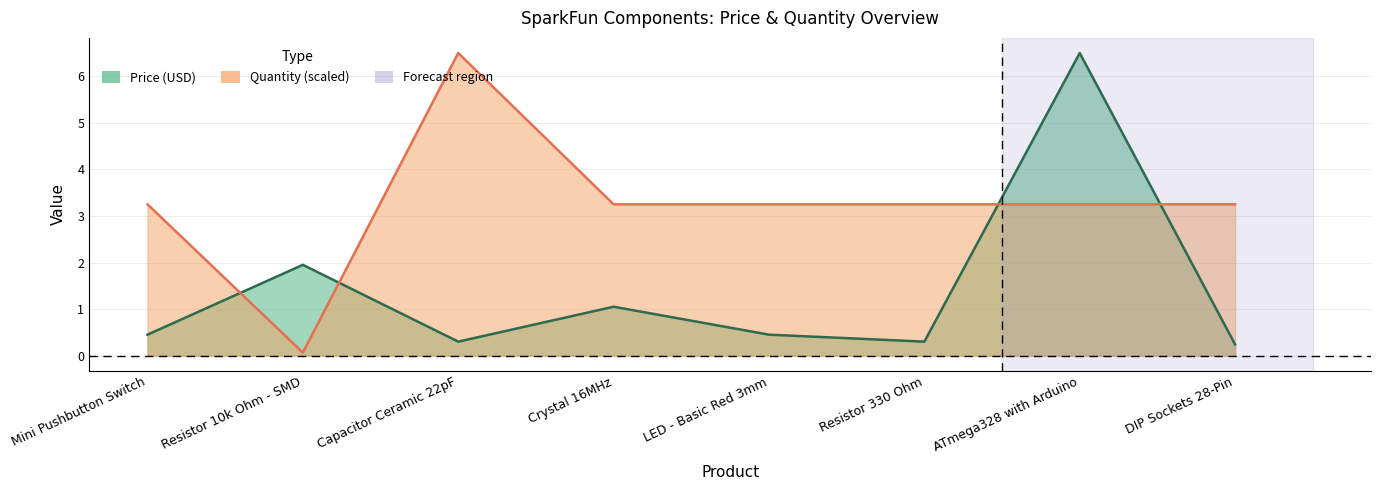

Is it true that Quantity equals 2.2 at Resistor 330 Ohm?

False